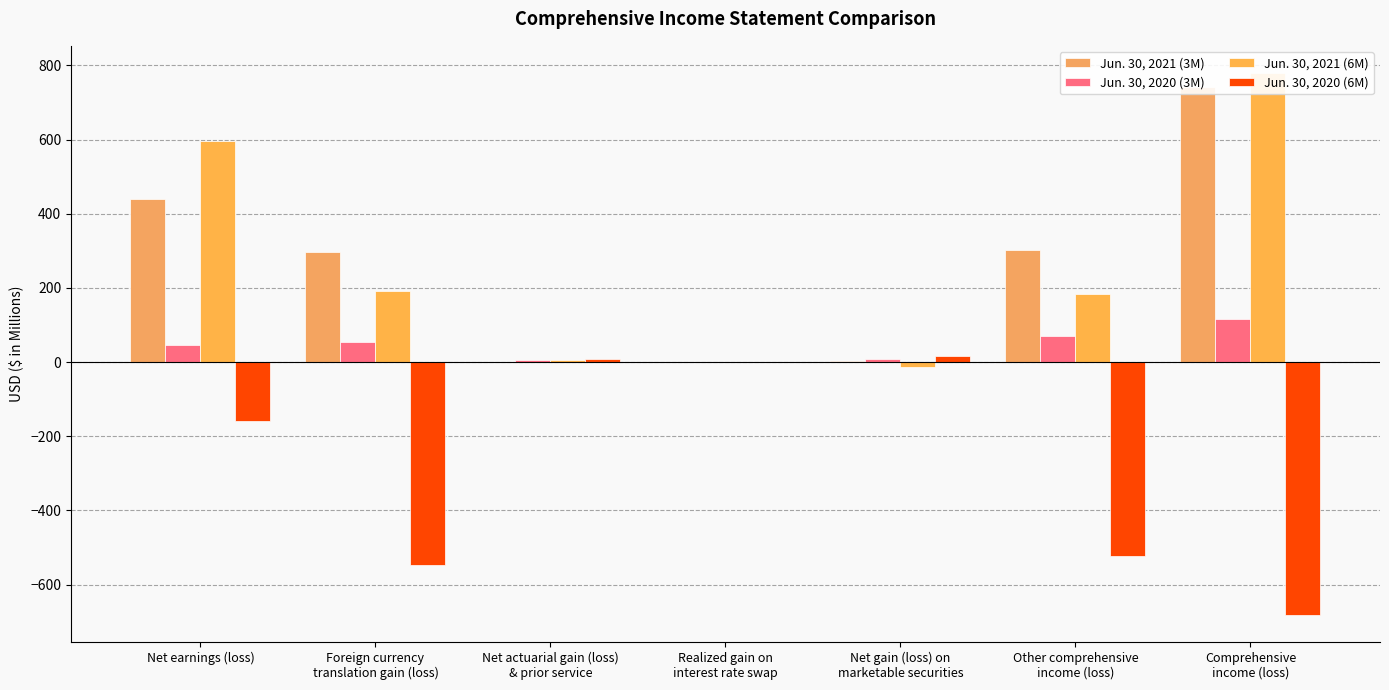

What is the highest value of the Jun. 30, 2020 (3M) series?

115.4